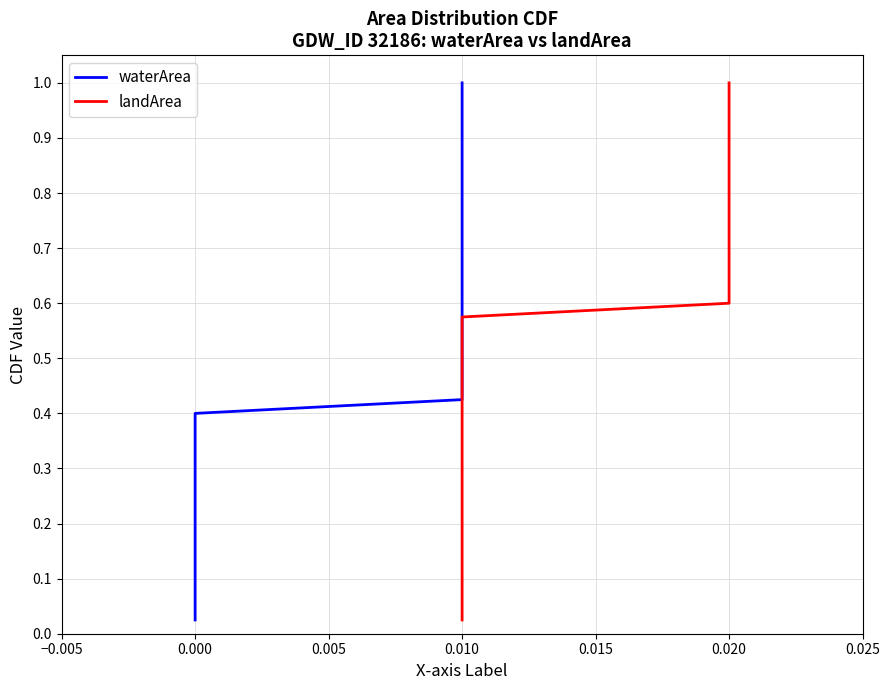

What is the value of the waterArea point at the 29th from the left?

0.7